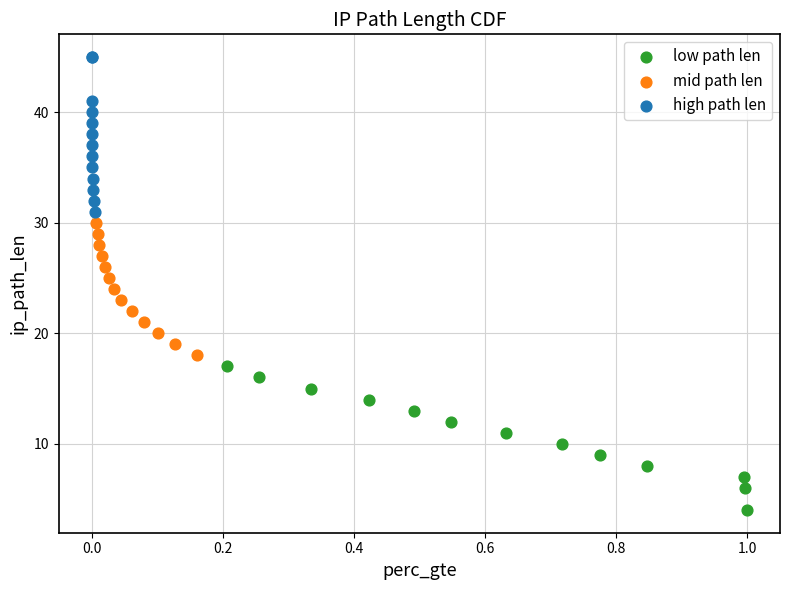

Which series contains the highest Y value?

high path len